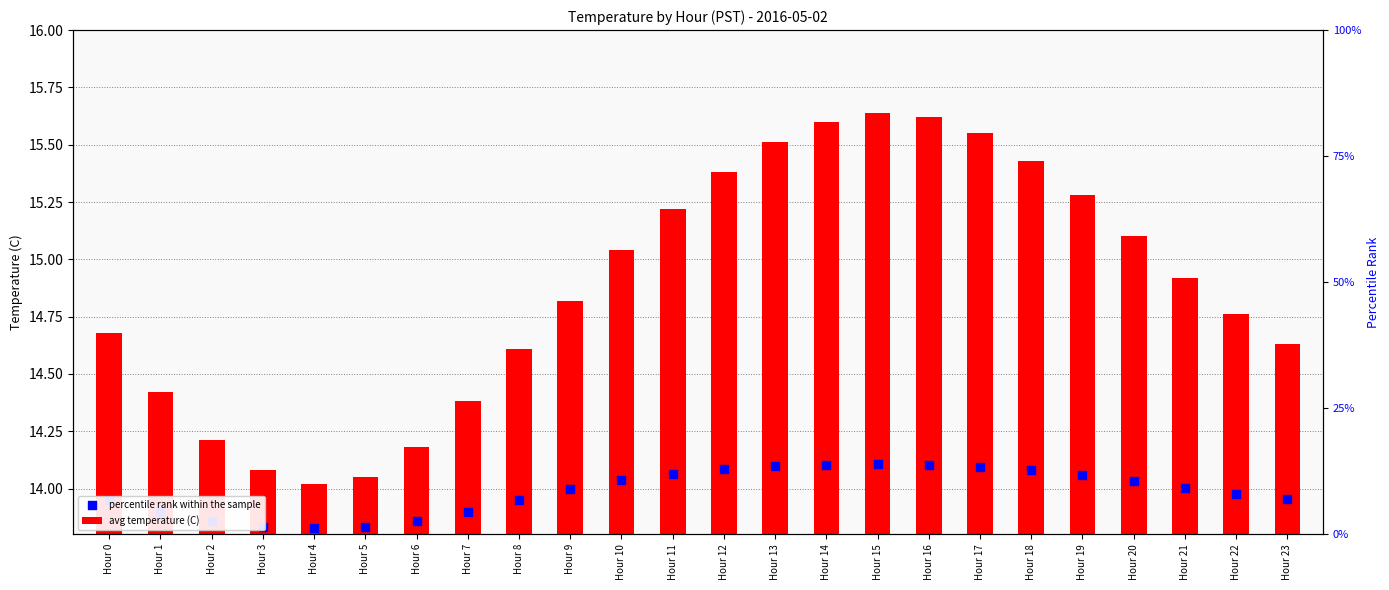

At which category is the sum across all series the highest?

Hour 15